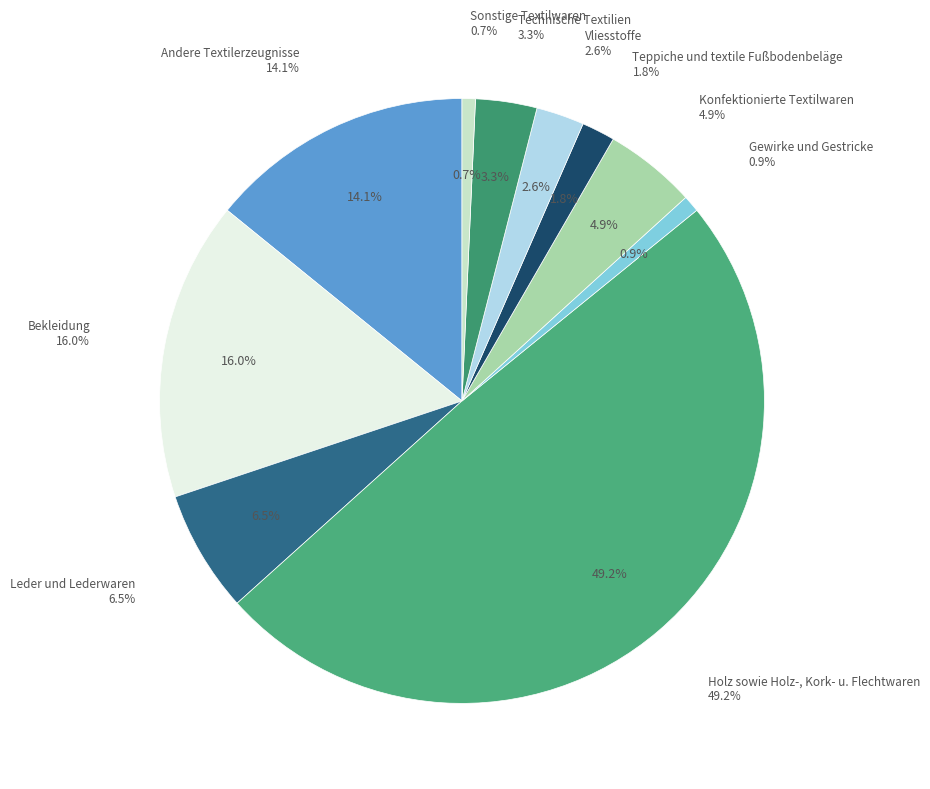

Count the number of slices in the pie.

10